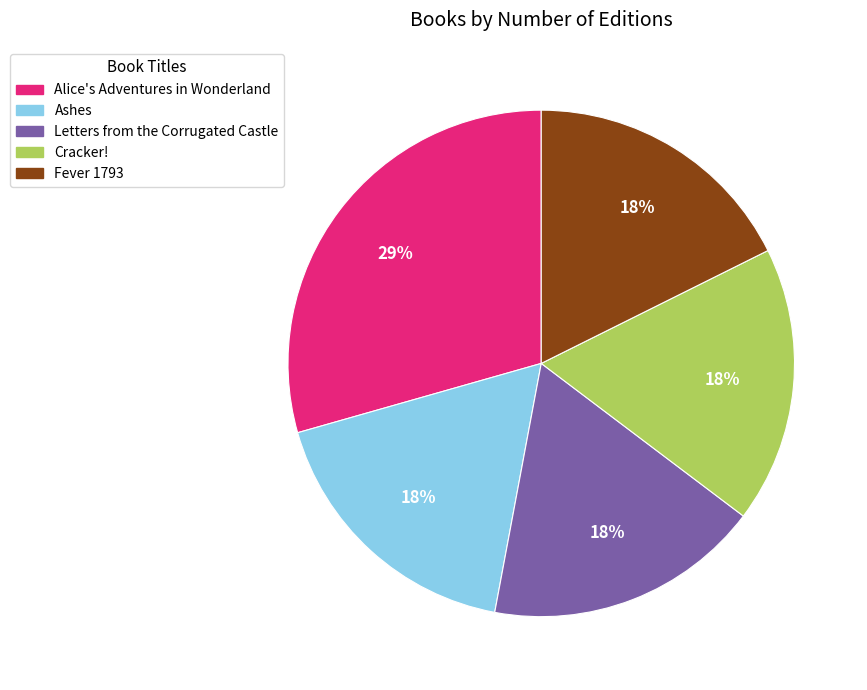

True or false: Ashes accounts for 30% of the total.

False